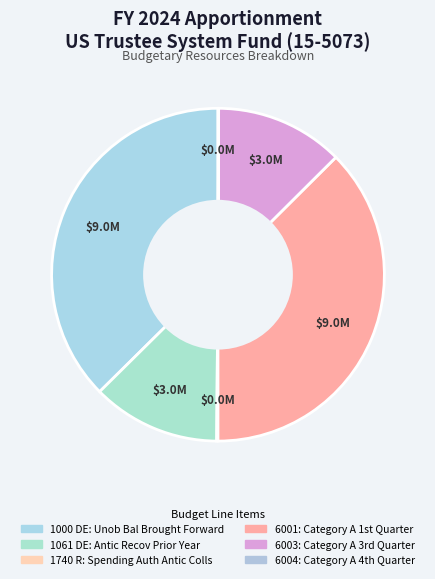

Count the number of slices in the pie.

6